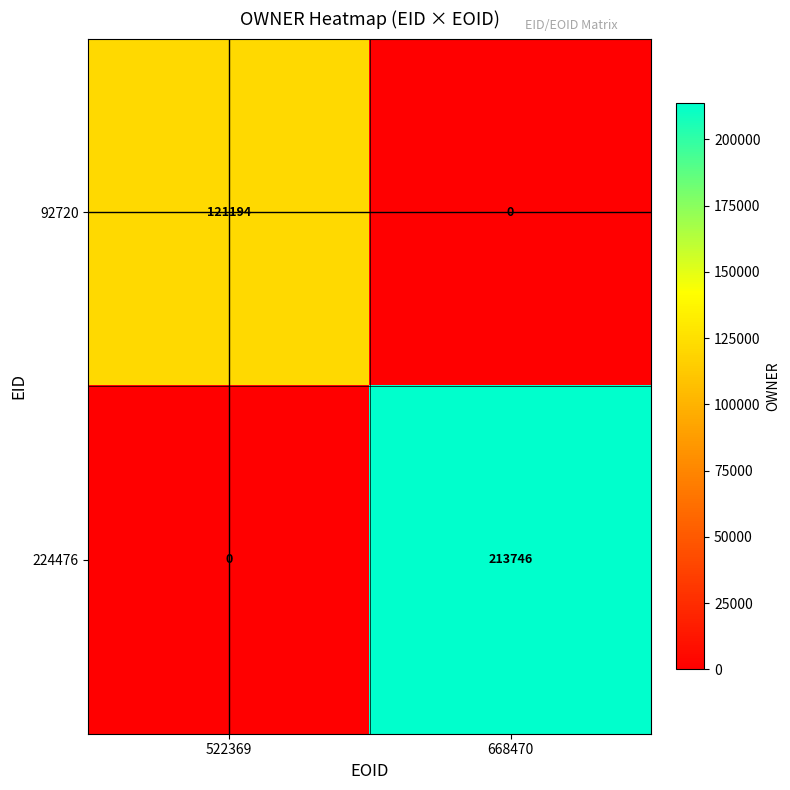

Reading left to right, what are all the values shown in this chart?

92720: 121194	0
224476: 0	213746